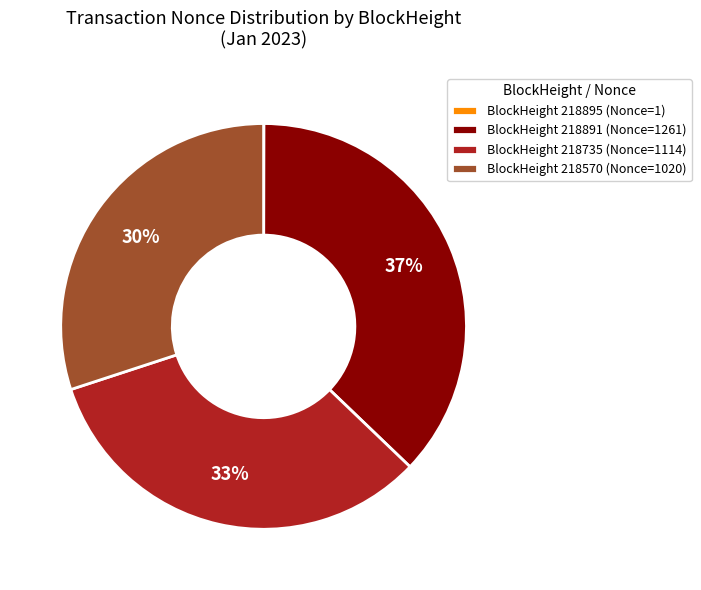

Is there a majority slice in this chart?

No